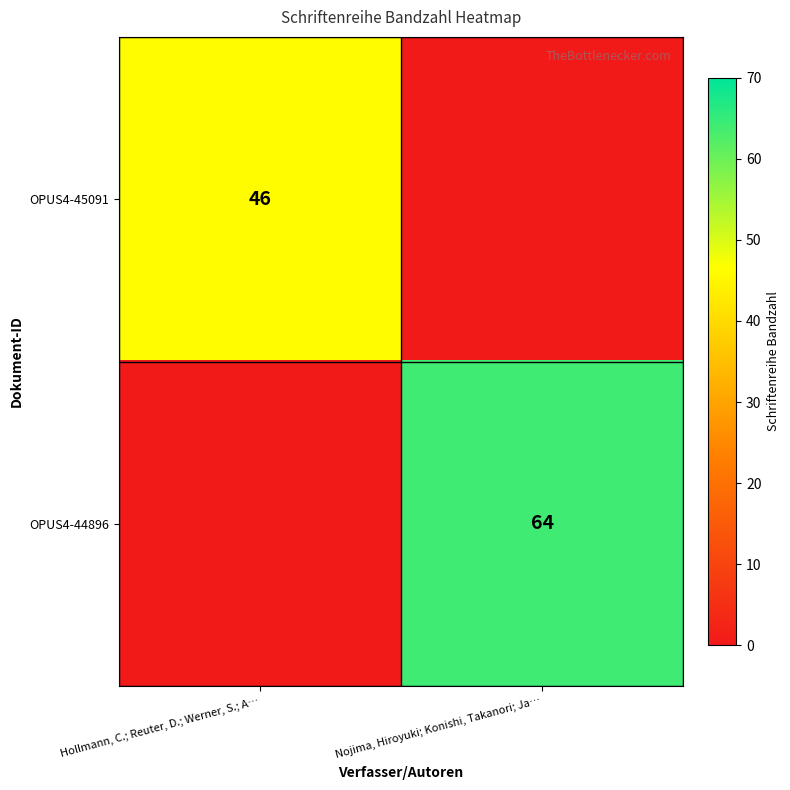

Is it true that OPUS4-45091 equals 66 at Hollmann, C.; Reuter, D.; Werner, S.; A…?

False